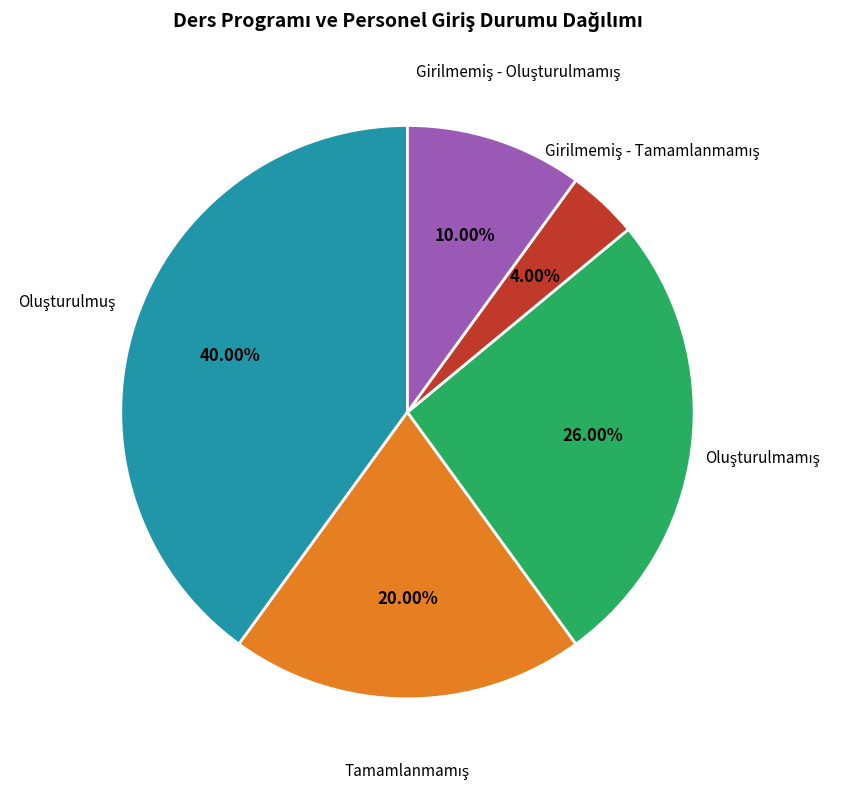

Does any single category account for the majority?

No